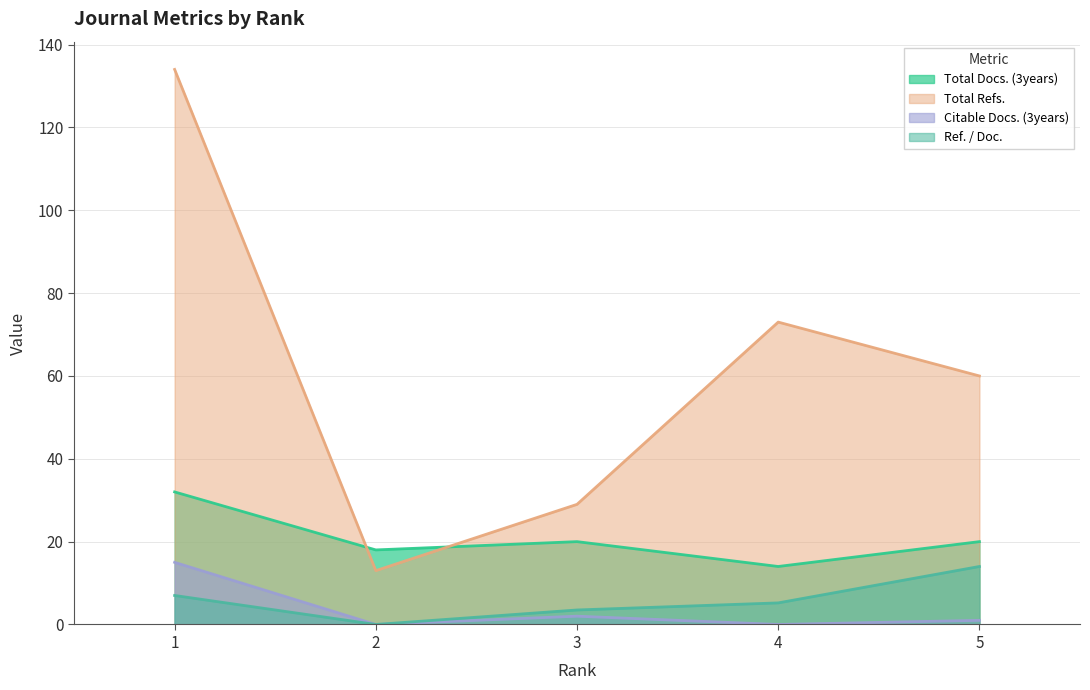

Between 2 and 5, which is larger?

5